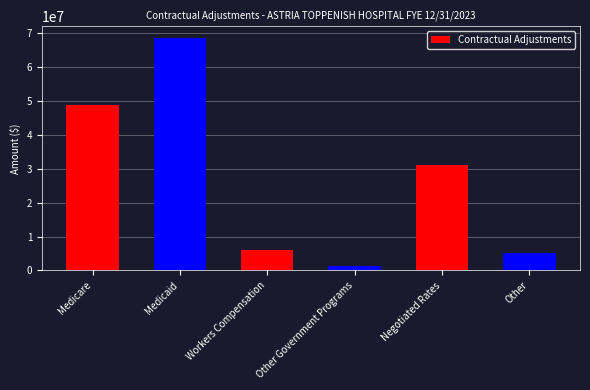

The chart shows a value of 31000834 at Negotiated Rates. True or false?

True